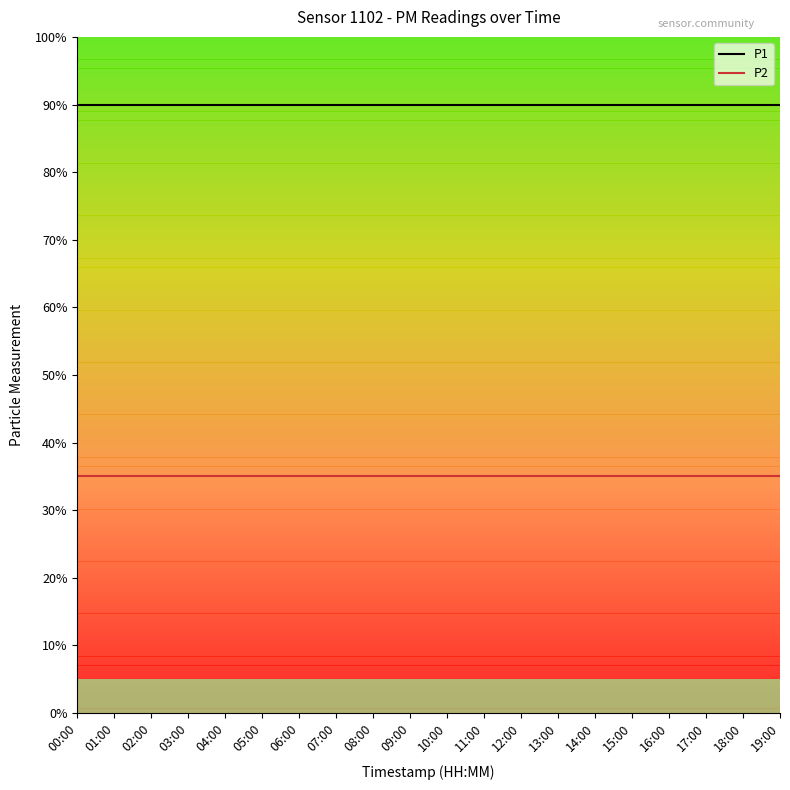

Count the number of categories in the chart.

20